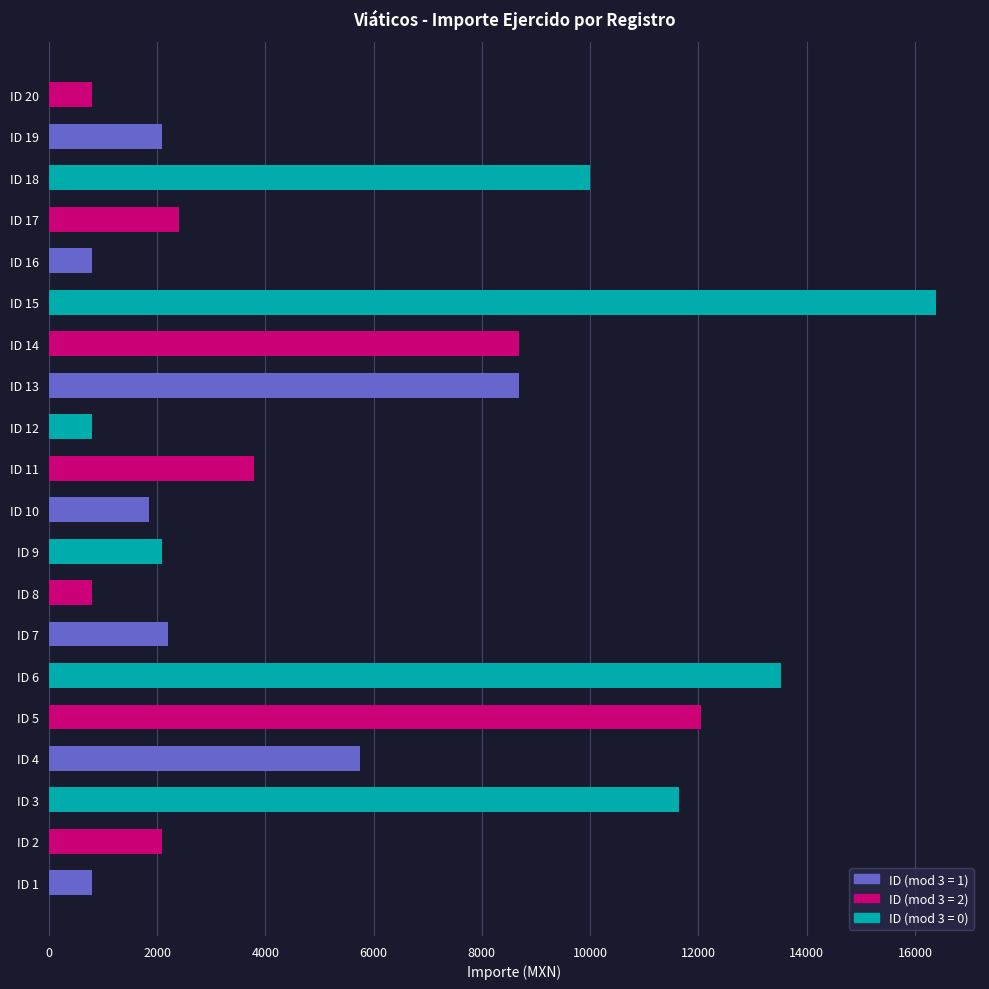

Reading bottom to top, what are all the values shown in this chart?

800.0	2100.0	11650.0	5750.0	12049.0	13533.7	2200.0	800.0	2100.0	1844.0	3800.0	800.0	8684.0	8684.0	16382.8	800.0	2400.0	10000.0	2100.0	800.0